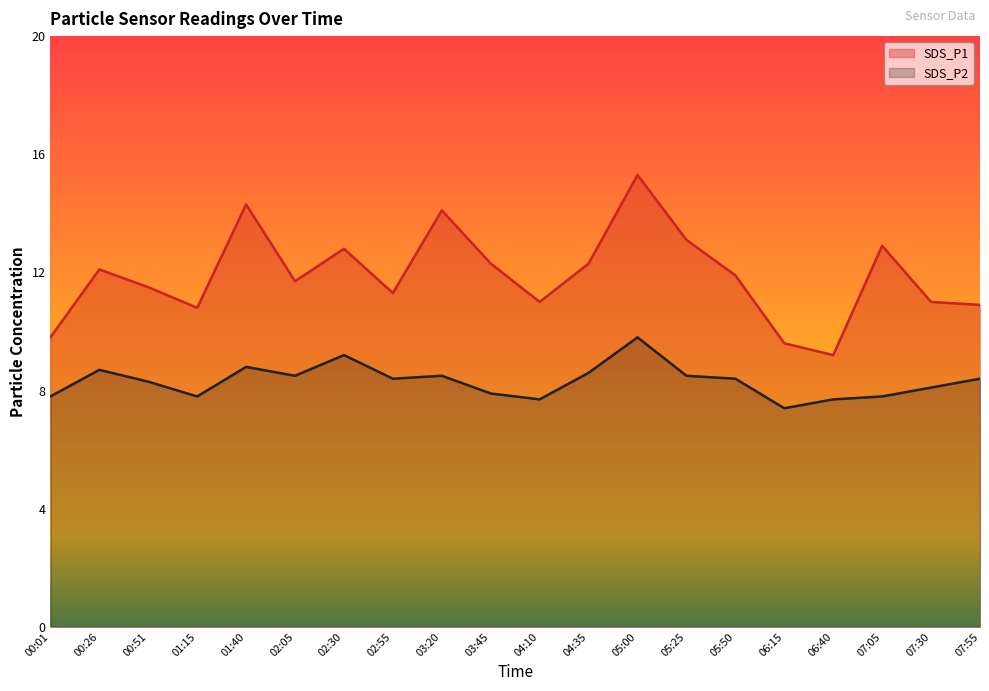

In SDS_P2, how many points are higher than both neighbors (excluding endpoints)?

5